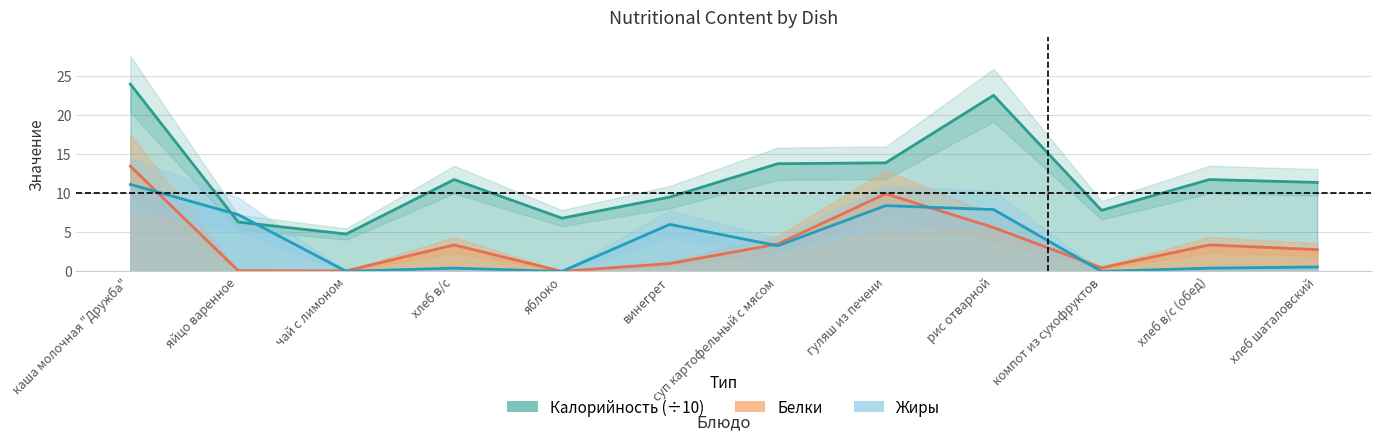

Is the value of Белки at гуляш из печени greater than the value of Калорийность at яблоко?

Yes